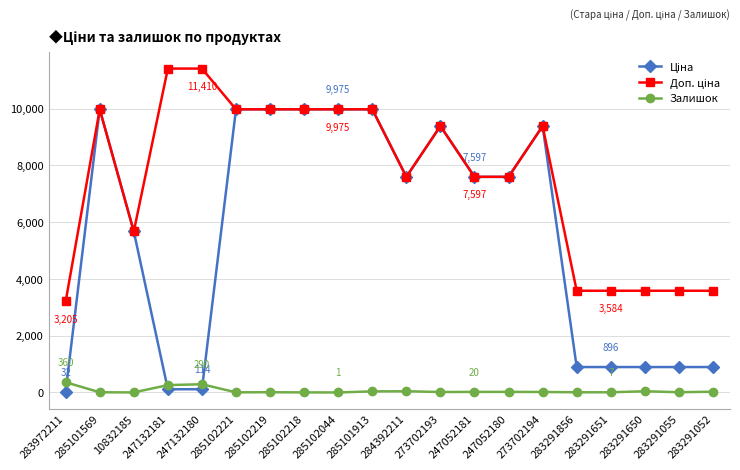

Count the number of categories in the chart.

20